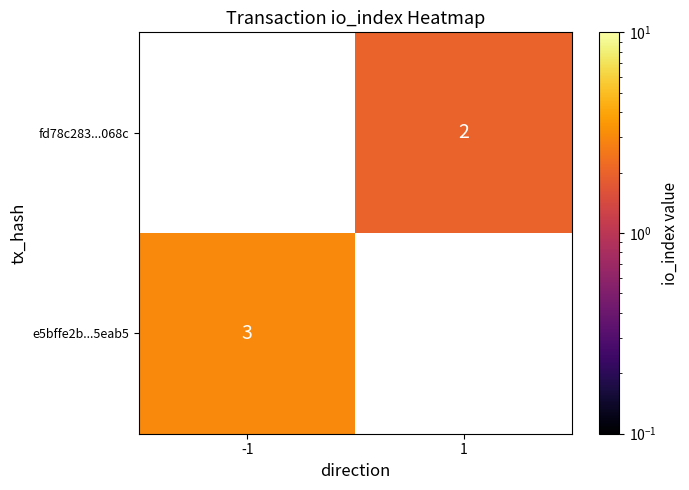

The value of fd78c283...068c at 1 is 0. True or false?

False